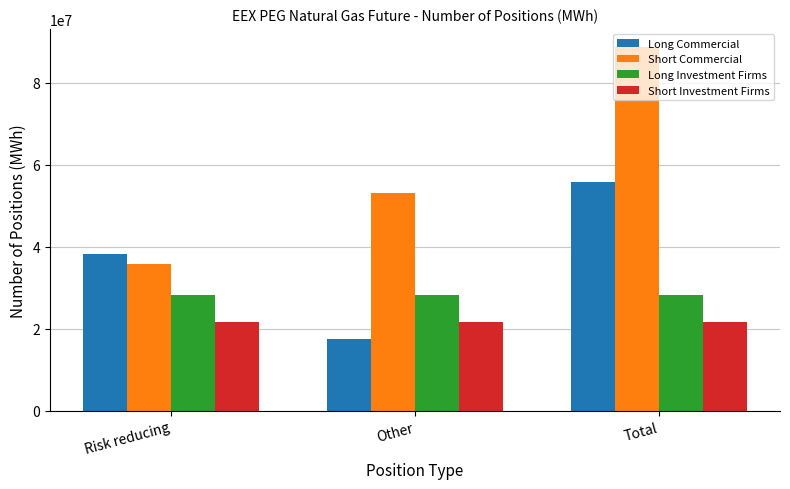

What is the total value across all series at Total?

194330412